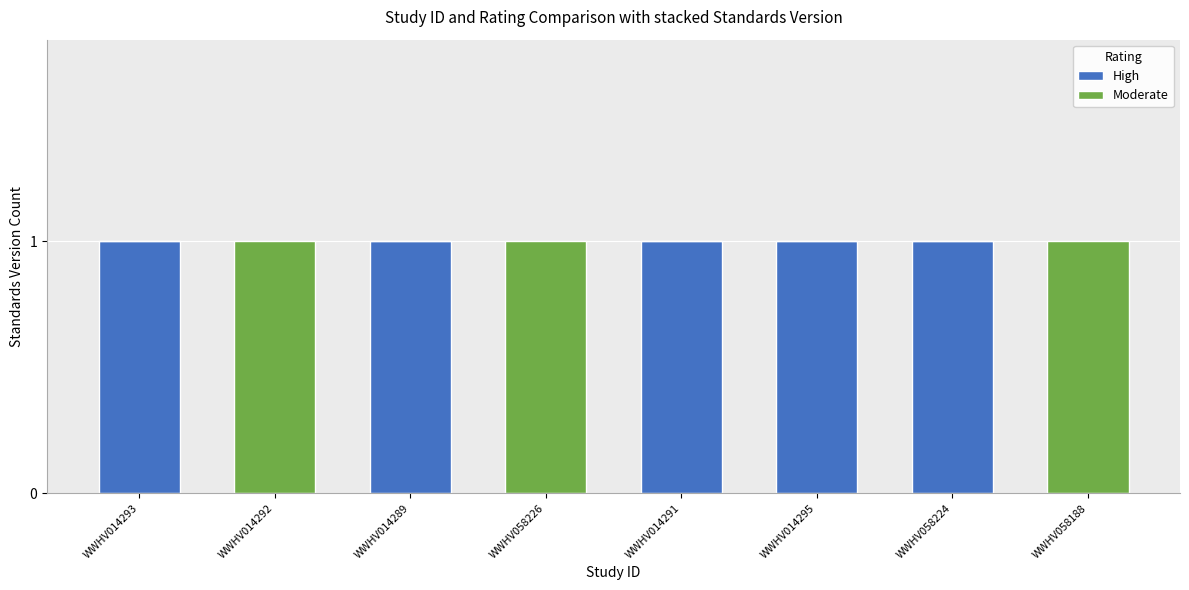

True or false: High has a value of 1 at WWHV014289.

True